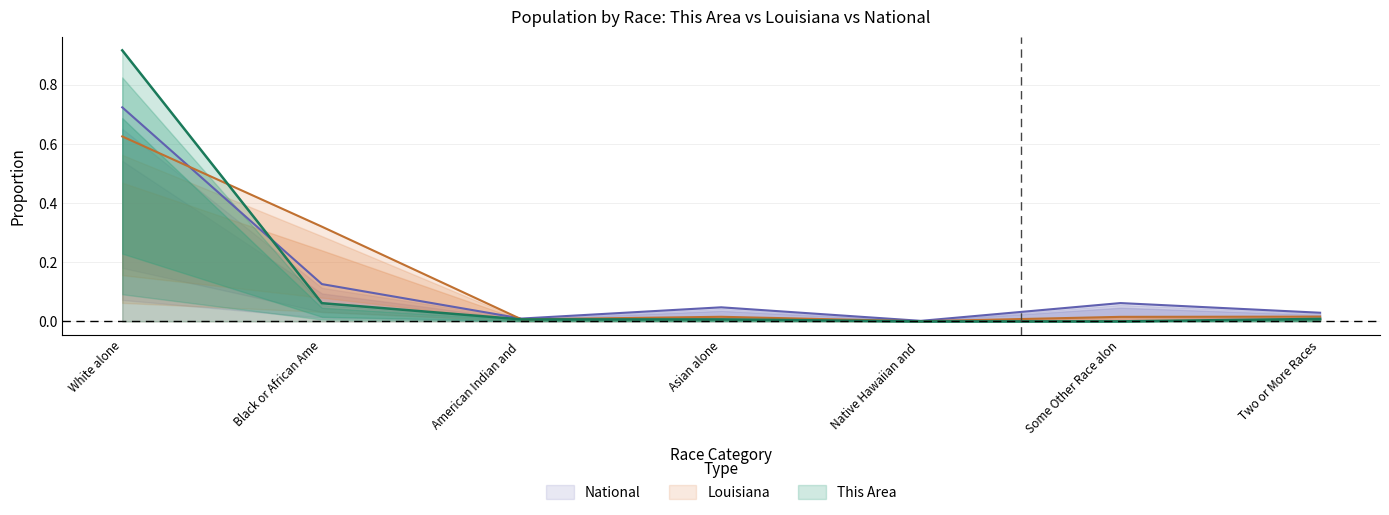

Which series has the widest spread of values?

This Area